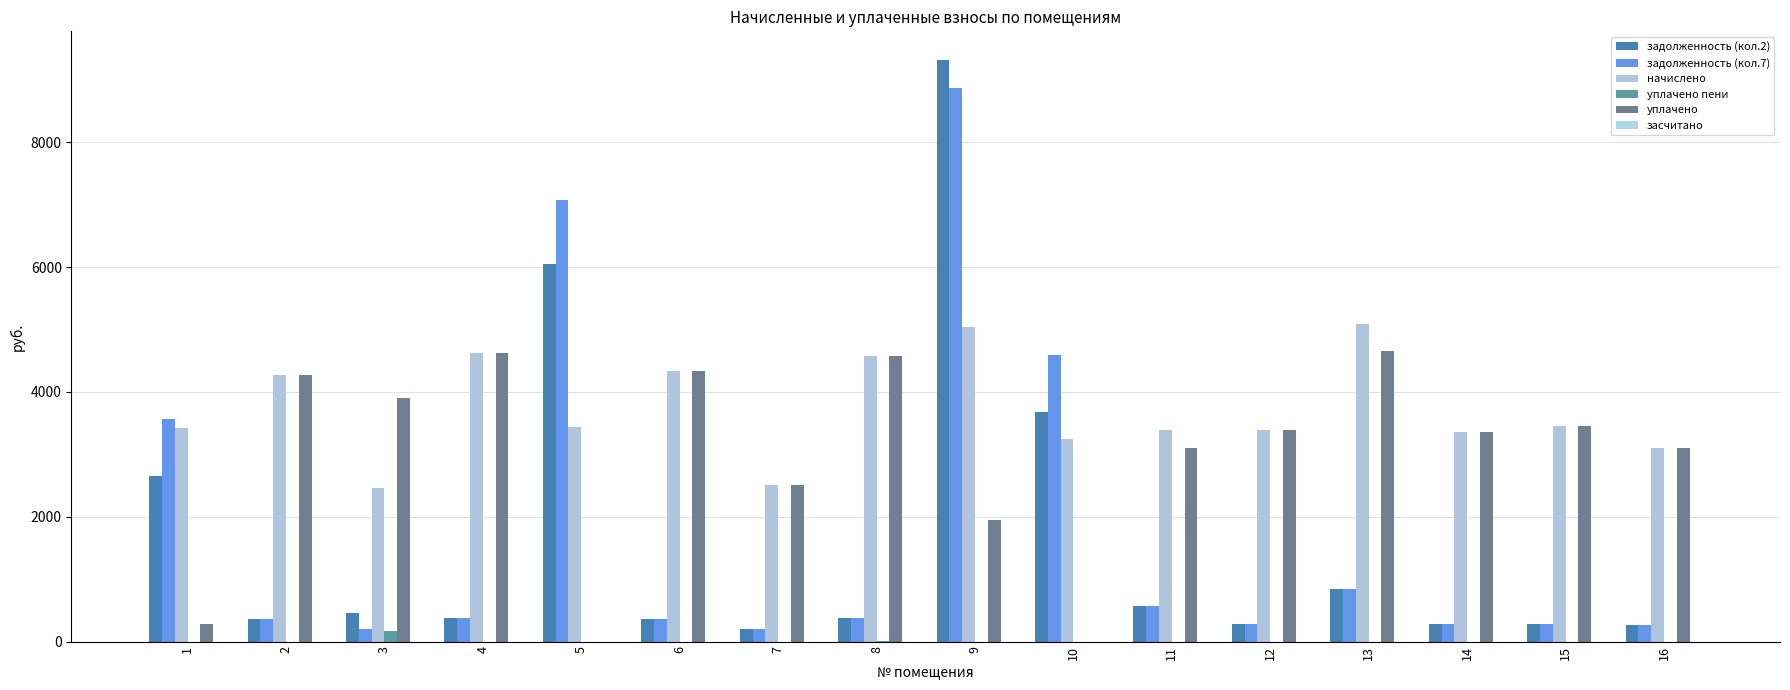

How many groups of bars are there?

16